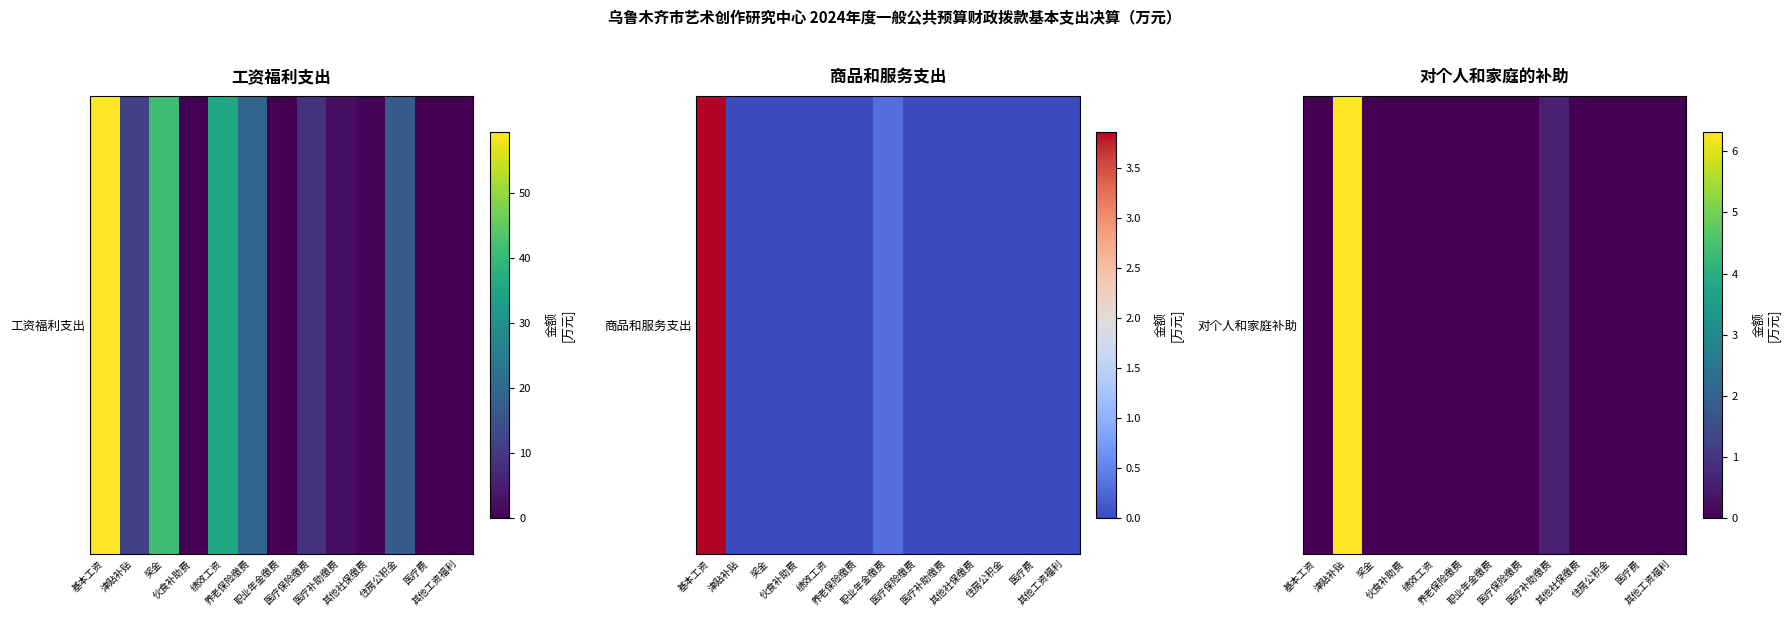

True or false: the data shows 0.9 at 医疗补助缴费.

False